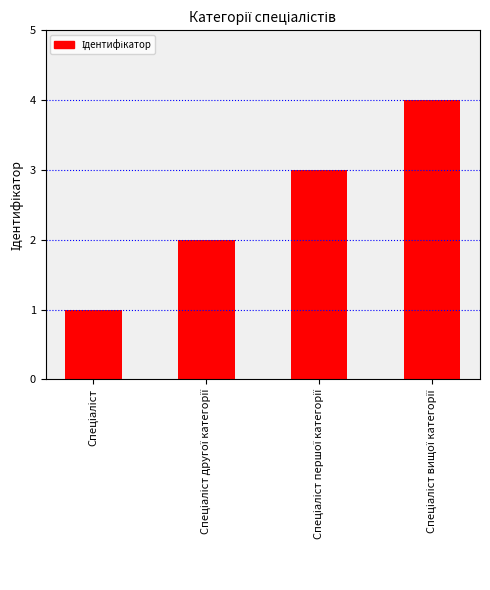

What is the sum of all values?

10